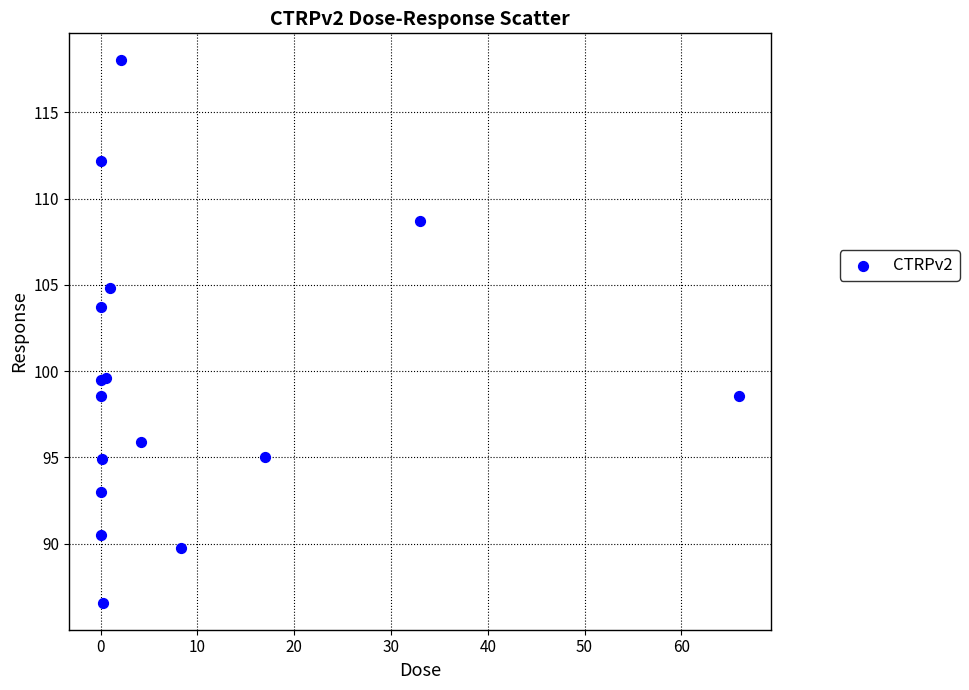

What Y value in the scatter plot is closest to 102?

103.7